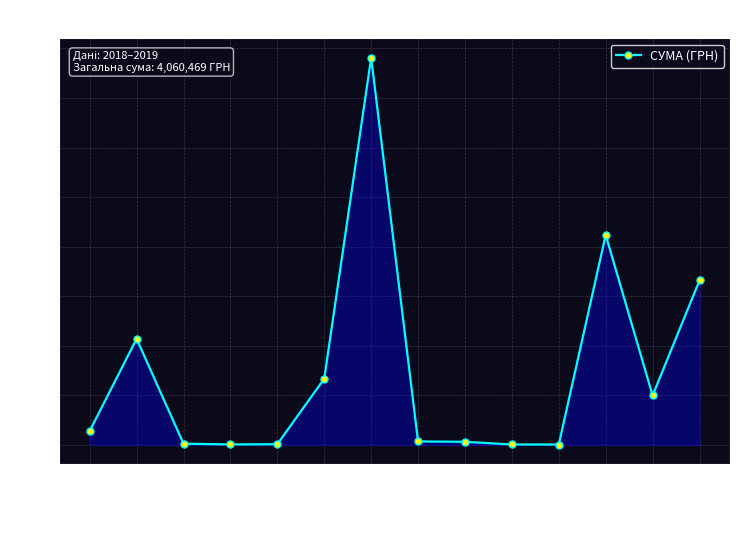

True or false: the data shows 663368.8 at 08.2019.

True